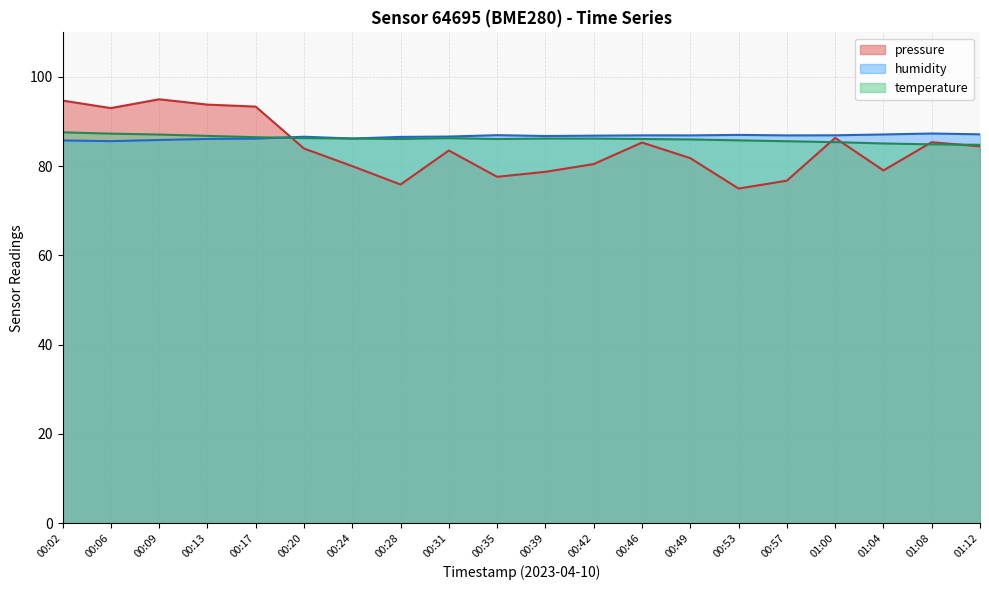

Does the chart display data point markers on the line(s)?

No